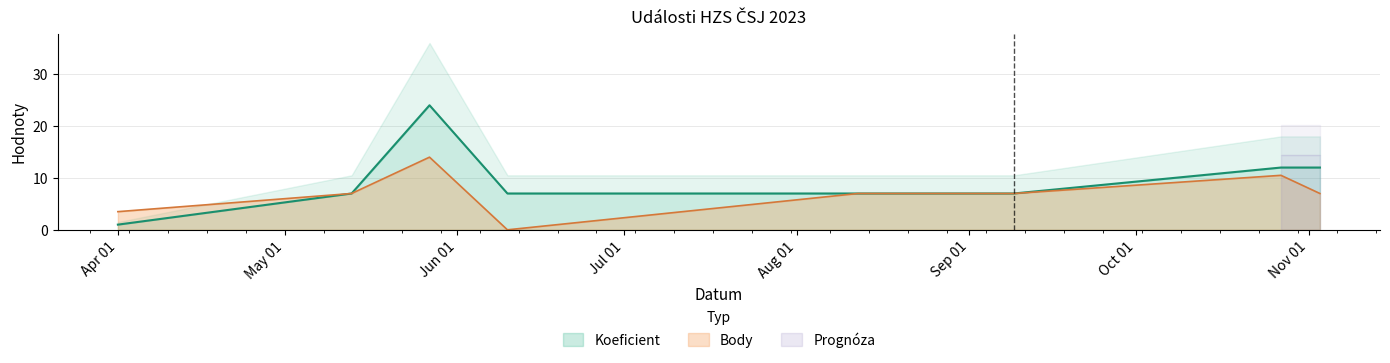

Which series changed the most between 2023-09-09 and 2023-10-27?

Koeficient